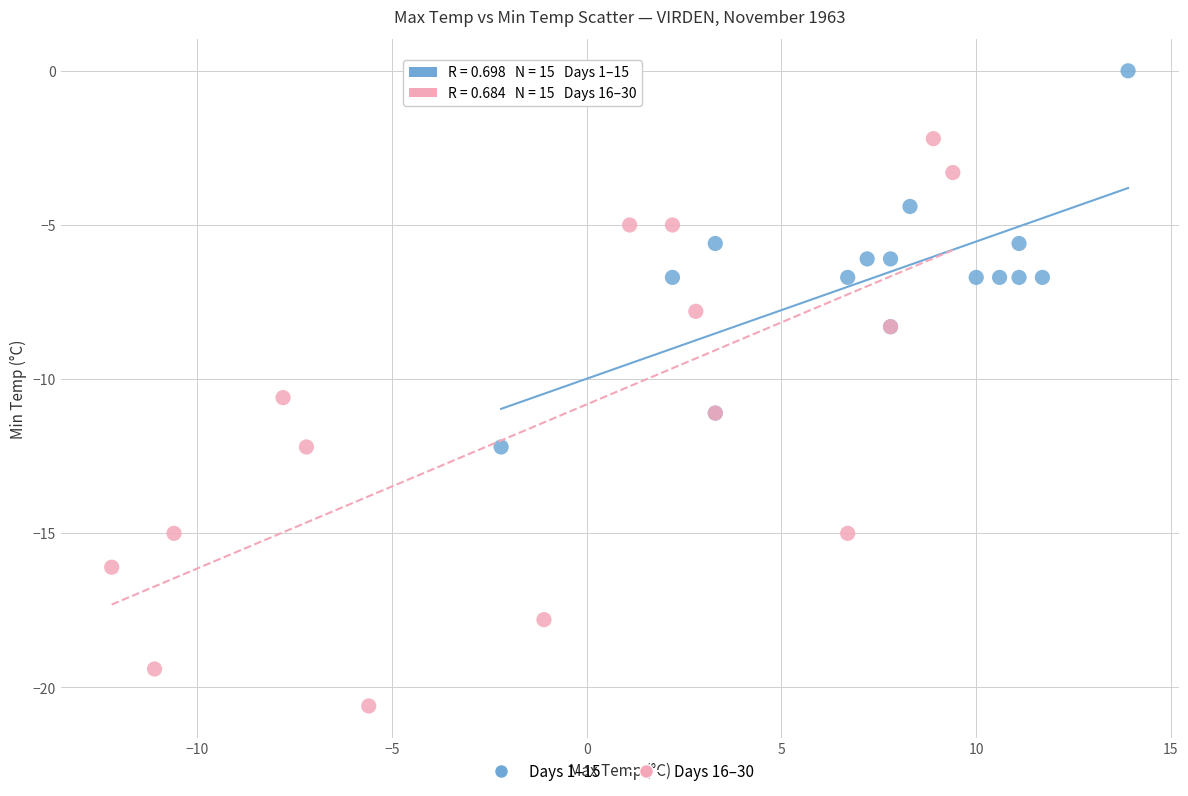

Which series reaches the maximum Y coordinate?

Days 1–15